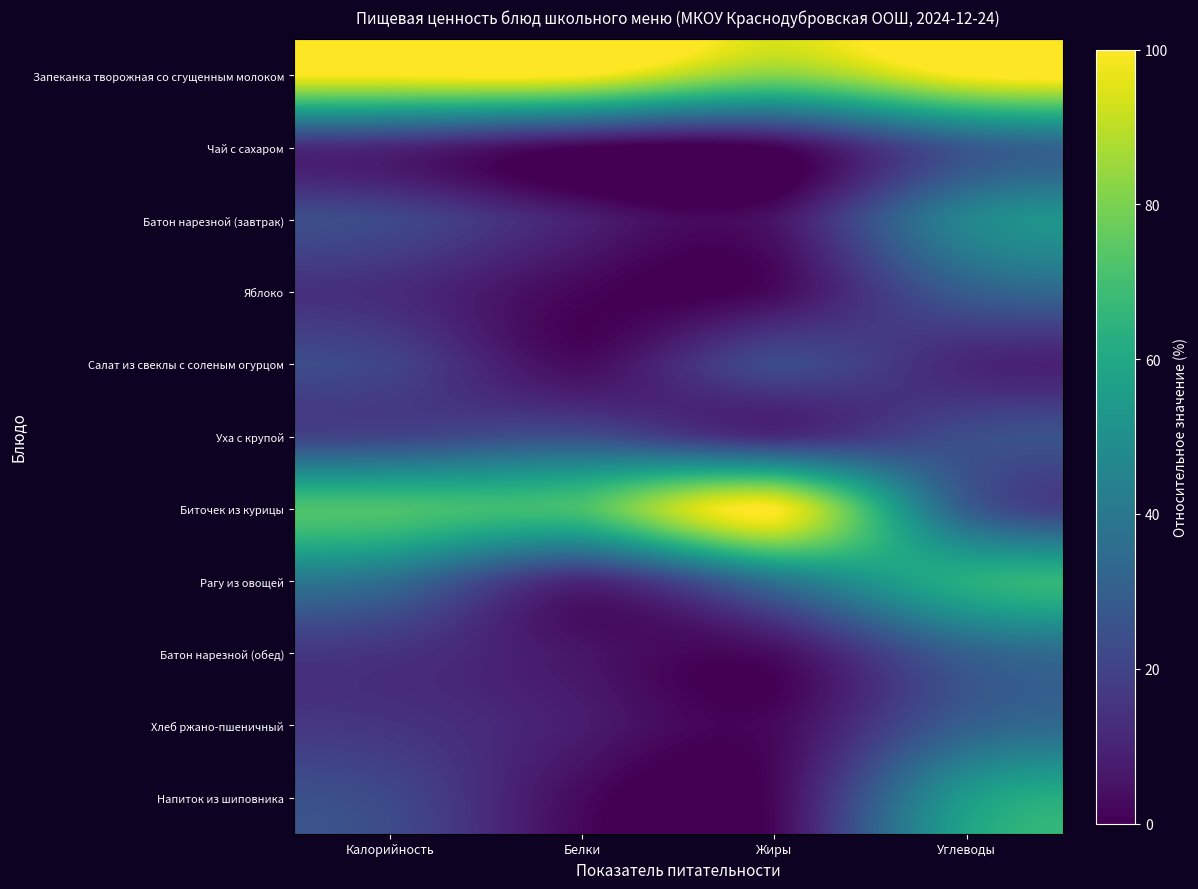

Reading right to left, extract all data points from this chart.

Запеканка творожная со сгущенным молоком: Углеводы=100.0	Жиры=81.8	Белки=100.0	Калорийность=100.0
Чай с сахаром: Углеводы=27.6	Жиры=0.6	Белки=0.8	Калорийность=10.6
Батон нарезной (завтрак): Углеводы=45.7	Жиры=5.4	Белки=8.9	Калорийность=22.0
Яблоко: Углеводы=29.1	Жиры=2.5	Белки=1.6	Калорийность=12.3
Салат из свеклы с соленым огурцом: Углеводы=11.0	Жиры=22.8	Белки=3.2	Калорийность=20.4
Уха с крупой: Углеводы=23.7	Жиры=12.3	Белки=23.7	Калорийность=20.4
Биточек из курицы: Углеводы=29.7	Жиры=100.0	Белки=71.2	Калорийность=71.7
Рагу из овощей: Углеводы=62.3	Жиры=37.9	Белки=11.1	Калорийность=35.7
Батон нарезной (обед): Углеводы=30.5	Жиры=3.6	Белки=5.9	Калорийность=14.7
Хлеб ржано-пшеничный: Углеводы=30.3	Жиры=2.2	Белки=7.8	Калорийность=15.2
Напиток из шиповника: Углеводы=54.3	Жиры=1.9	Белки=2.8	Калорийность=21.8